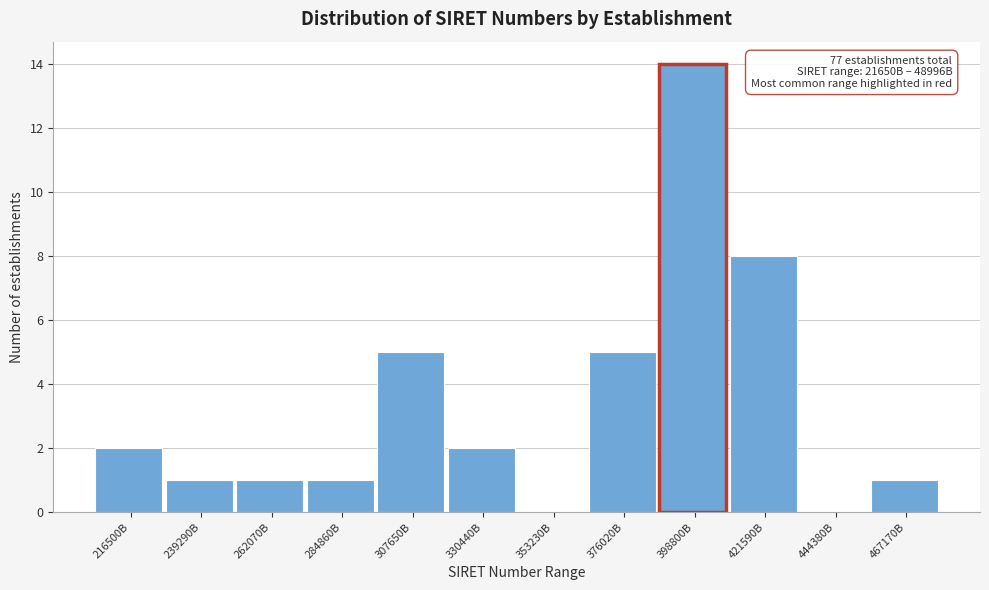

Reading left to right, list all the values displayed in this chart.

216500B=2	239290B=1	262070B=1	284860B=1	307650B=5	330440B=2	353230B=0	376020B=5	398800B=14	421590B=8	444380B=0	467170B=1